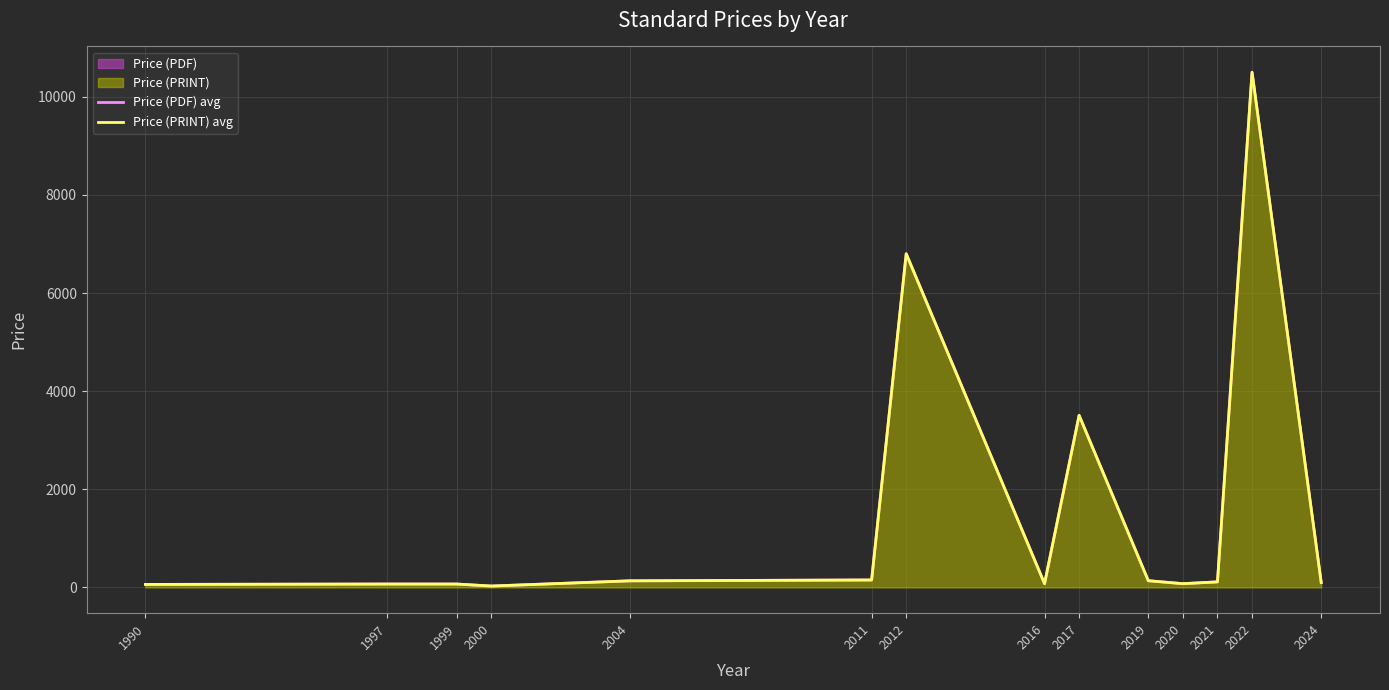

Between 1999 and 2024, which is larger?

2024